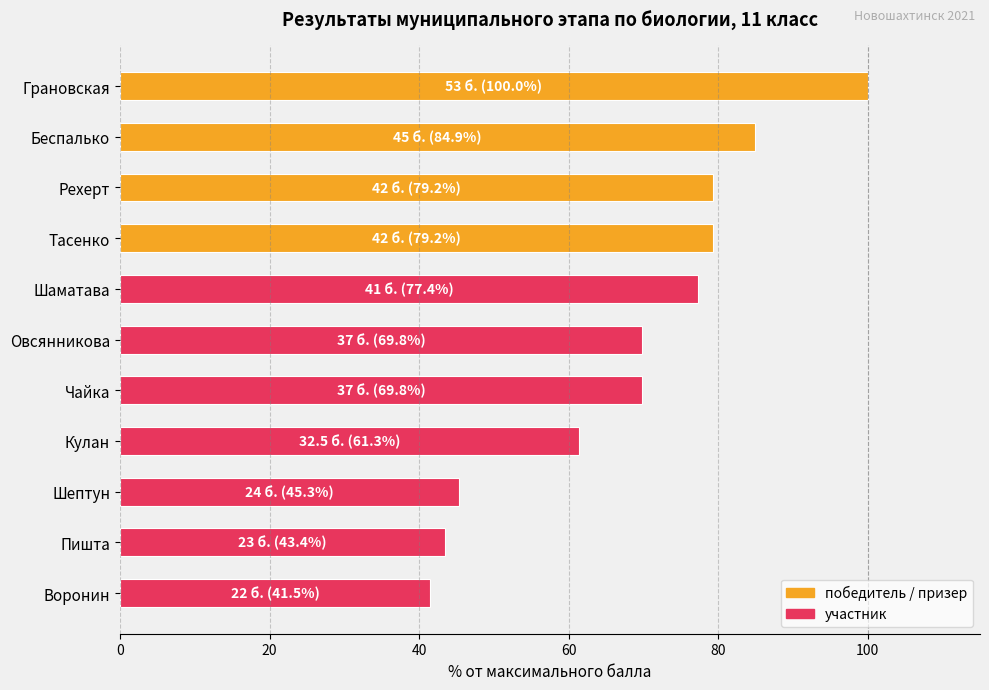

What is the average value?

68.4